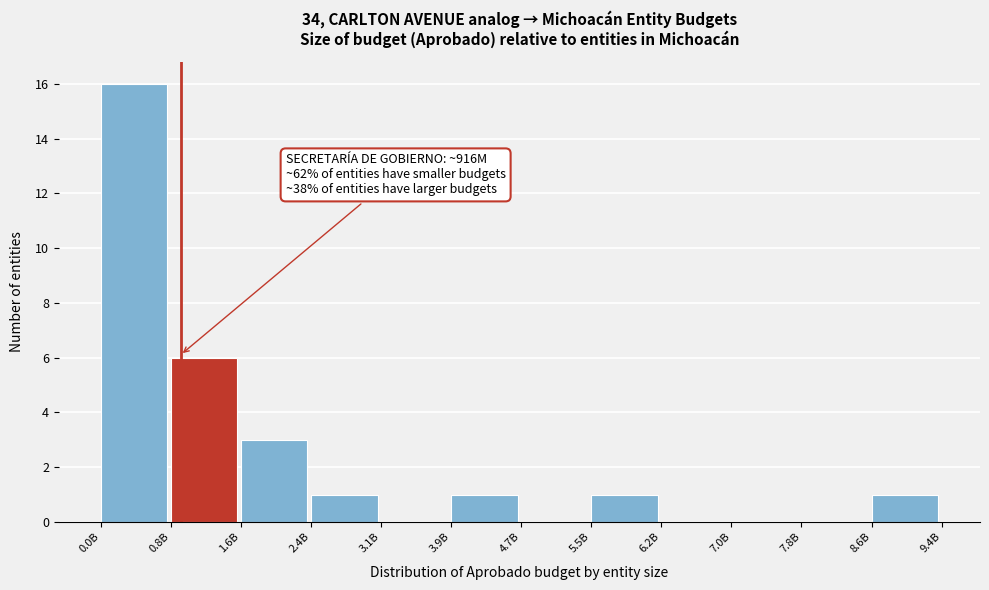

Reading left to right, extract all data points from this chart.

0.0B=16	0.8B=6	1.6B=3	2.4B=1	3.1B=0	3.9B=1	4.7B=0	5.5B=1	6.2B=0	7.0B=0	7.8B=0	8.6B=1